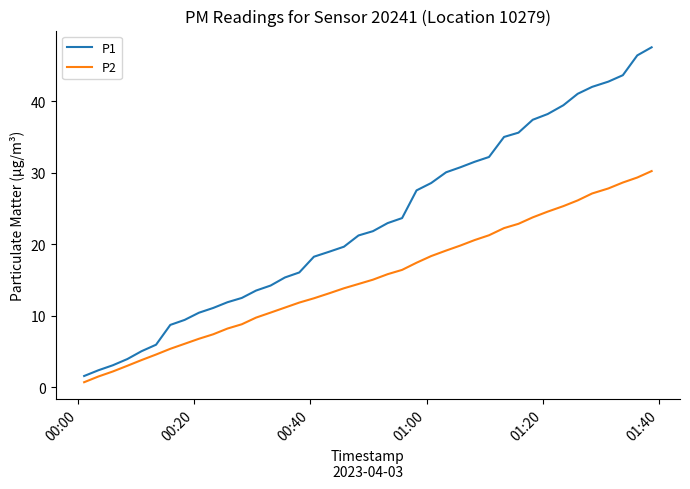

Reading right to left, what are all the values shown in this chart?

P1: 47.5	46.4	43.6	42.7	42.0	41.0	39.4	38.2	37.4	35.6	35.0	32.2	31.5	30.8	30.1	28.6	27.5	23.7	23.0	21.8	21.2	19.7	19.0	18.3	16.1	15.4	14.2	13.5	12.5	11.9	11.1	10.4	9.4	8.7	6.0	5.1	4.0	3.1	2.4	1.6
P2: 30.2	29.3	28.6	27.8	27.1	26.1	25.3	24.6	23.8	22.9	22.3	21.3	20.6	19.8	19.1	18.4	17.4	16.4	15.8	15.1	14.5	13.9	13.2	12.5	11.9	11.2	10.5	9.8	8.8	8.2	7.4	6.8	6.1	5.4	4.6	3.8	3.0	2.2	1.5	0.7